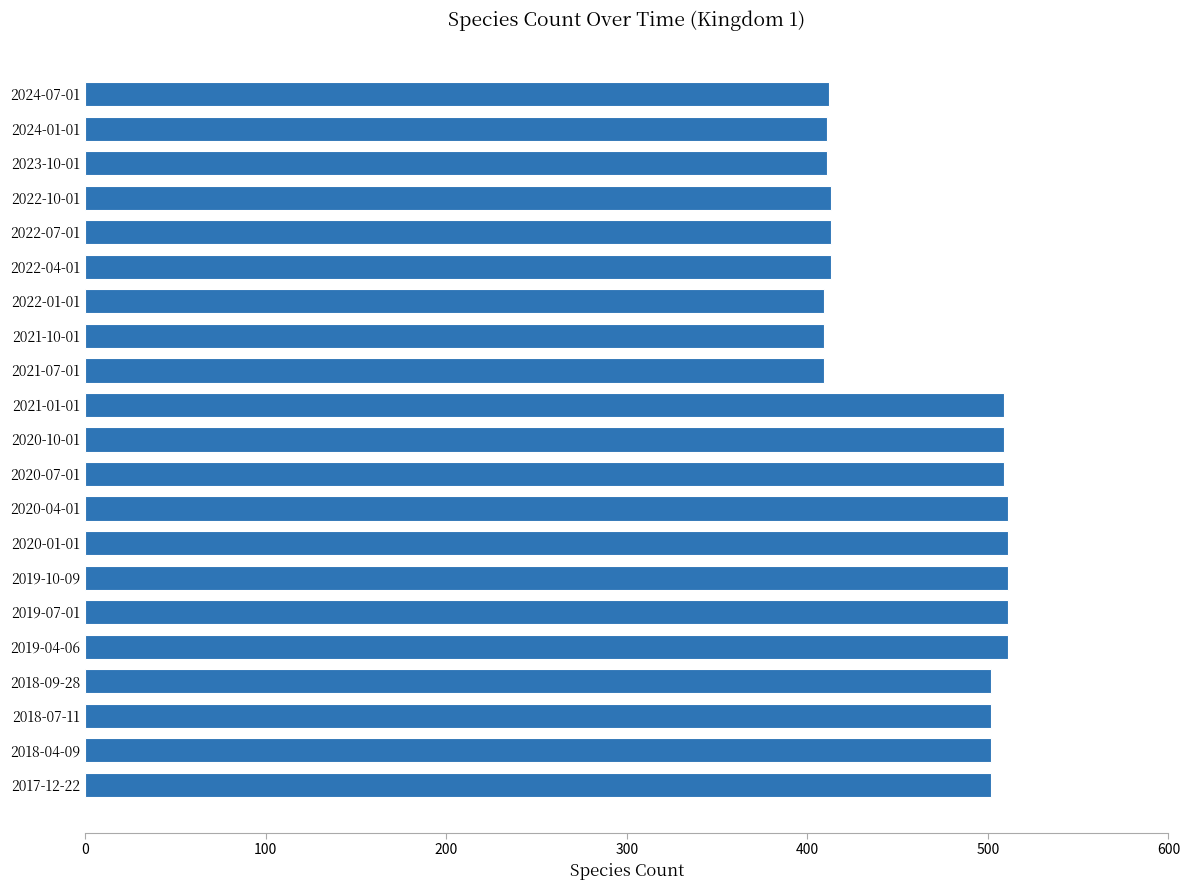

What is the maximum value shown in the chart?

511